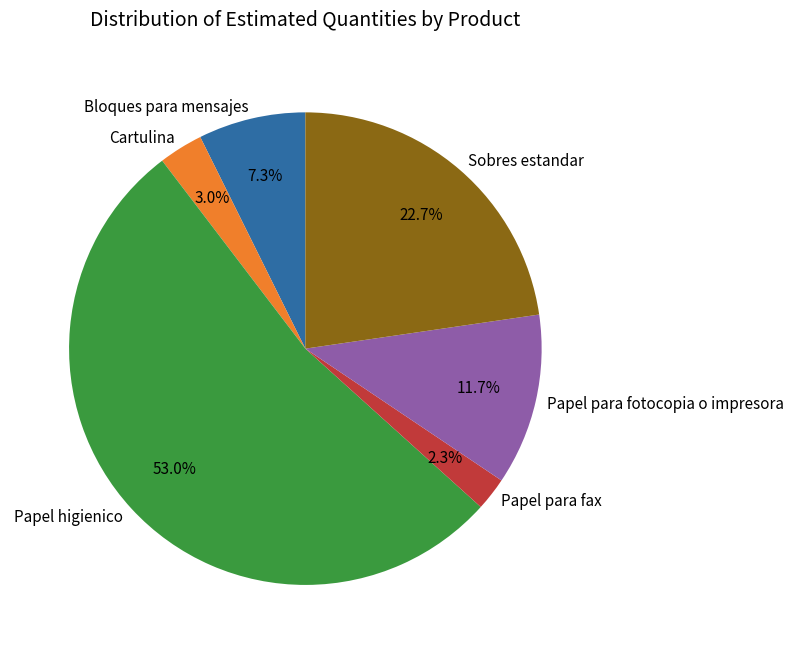

Which category has the biggest portion of the pie?

Papel higienico